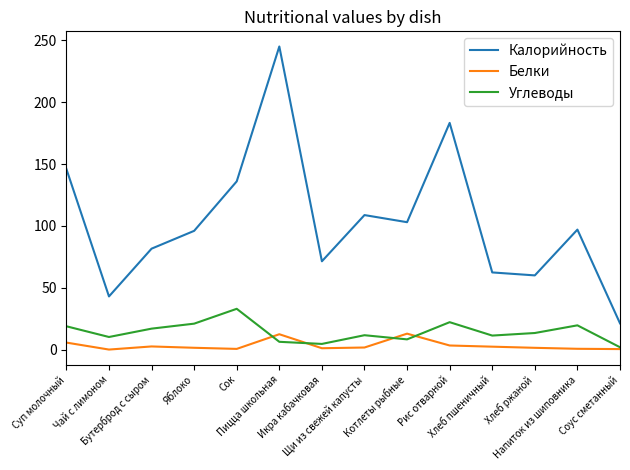

What is the maximum value shown in the chart?

245.0